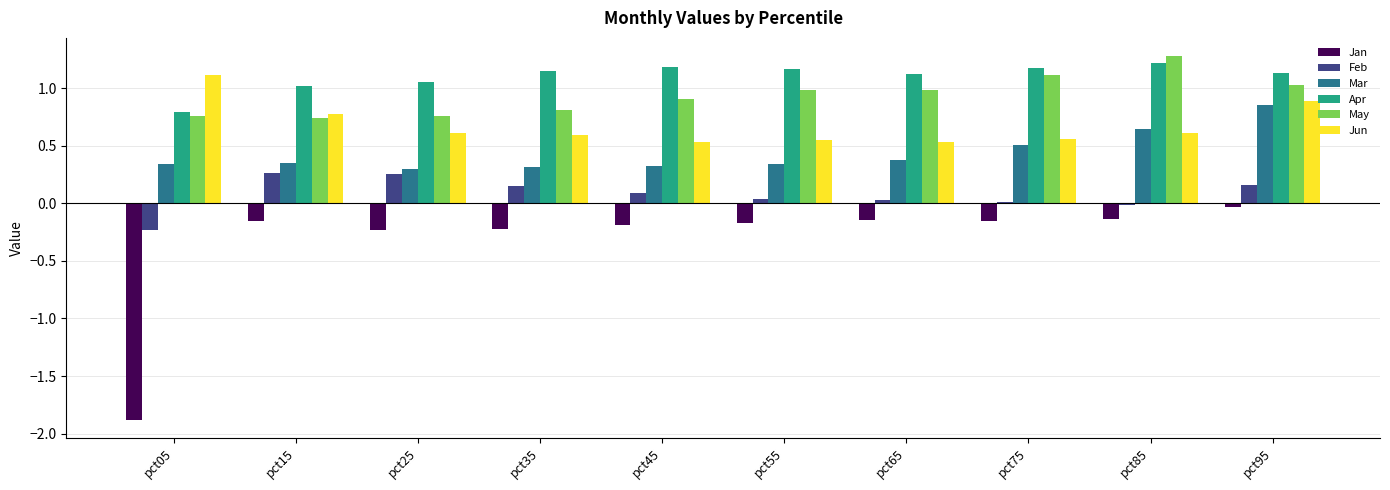

Is it true that Mar equals 0.3 at pct05?

True